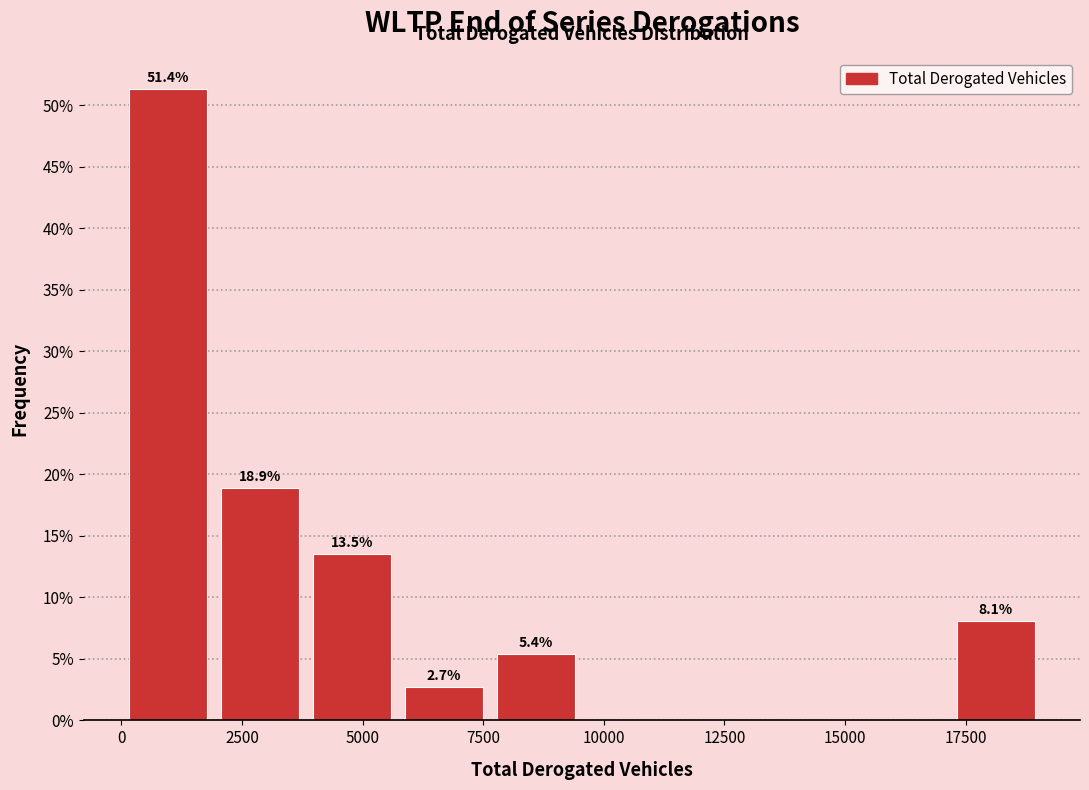

Around what value on the x-axis is the tallest bar? Give the approximate position of its centre, as read against the axis.

1000